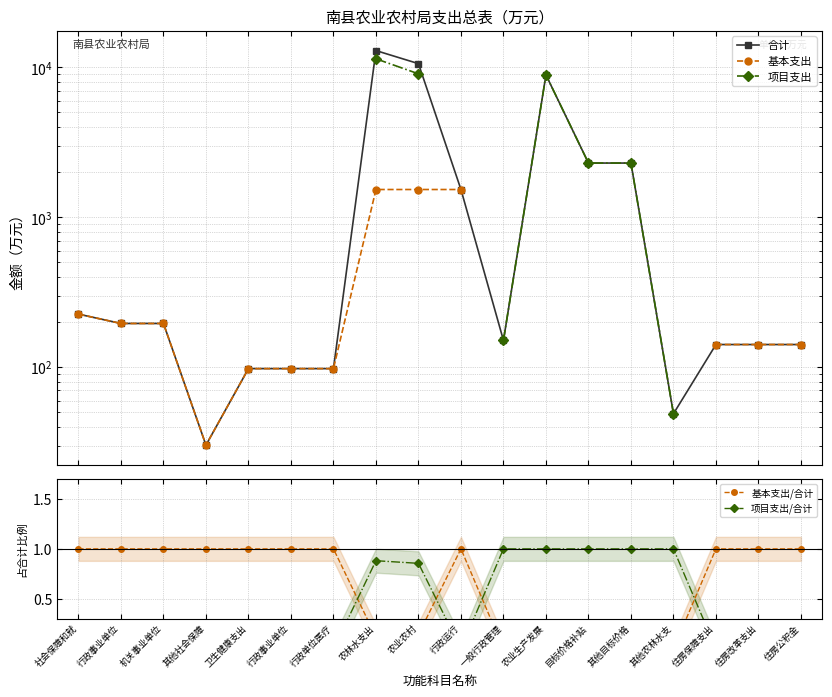

True or false: 基本支出/合计 has more than 0 interior local peaks.

True